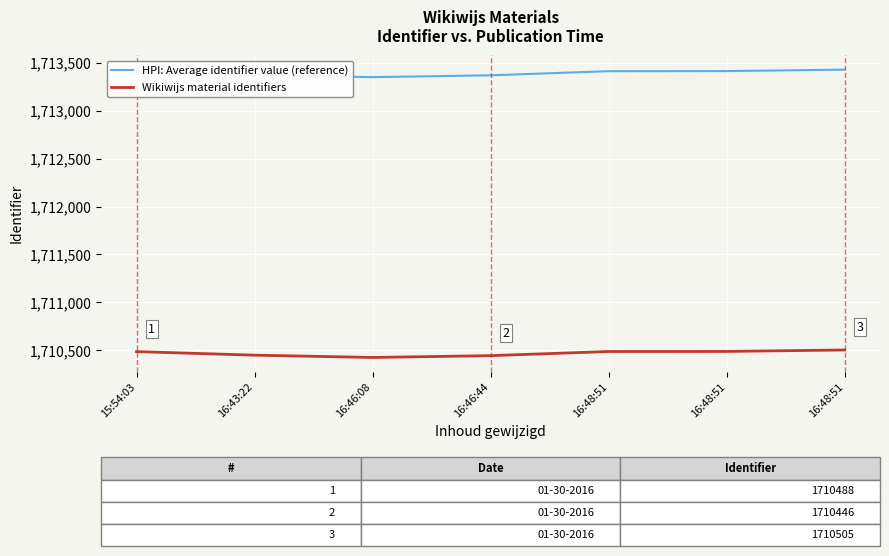

Is this an area chart (filled region under the line)?

No